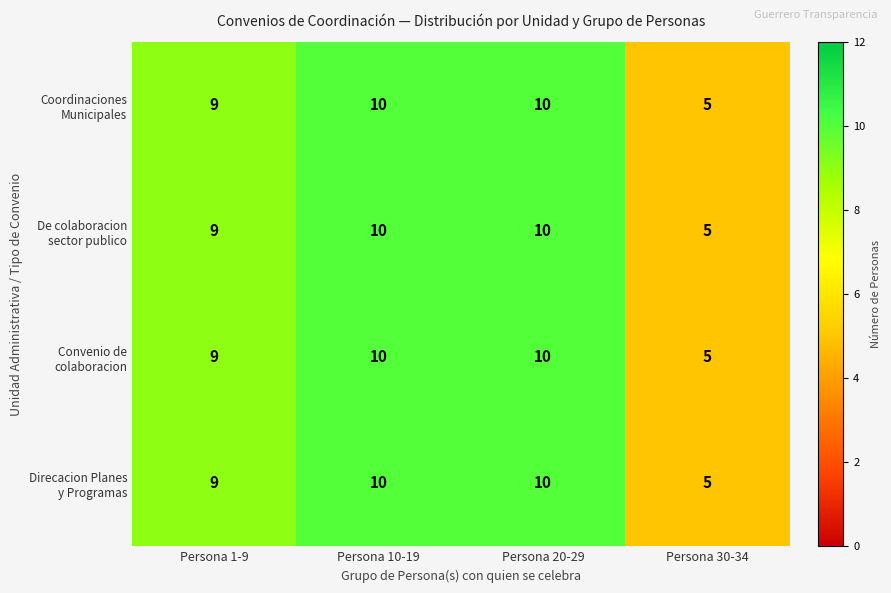

Which label corresponds to the smallest value in the chart?

Persona 30-34